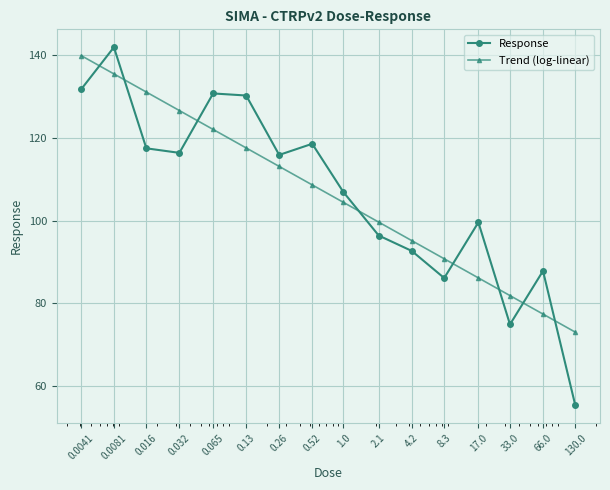

Is this an area chart (filled region under the line)?

No